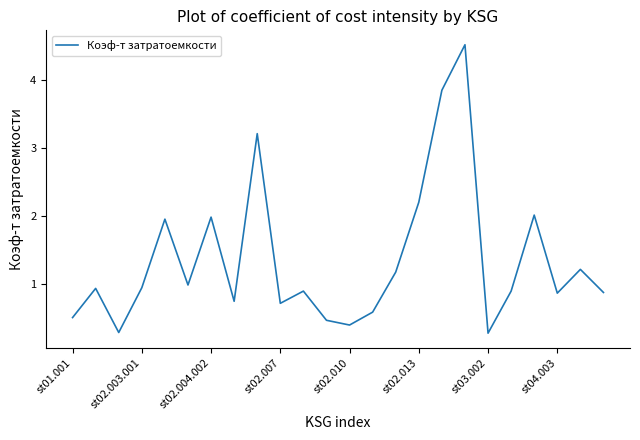

What is the greatest value displayed?

4.5